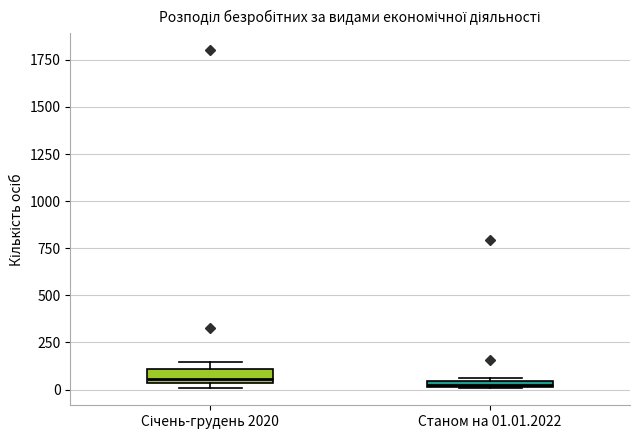

Where is the upper edge of the box for Станом на 01.01.2022 on the y-axis? The values are not printed on the chart, so give them approximately, as read against the axis.

50